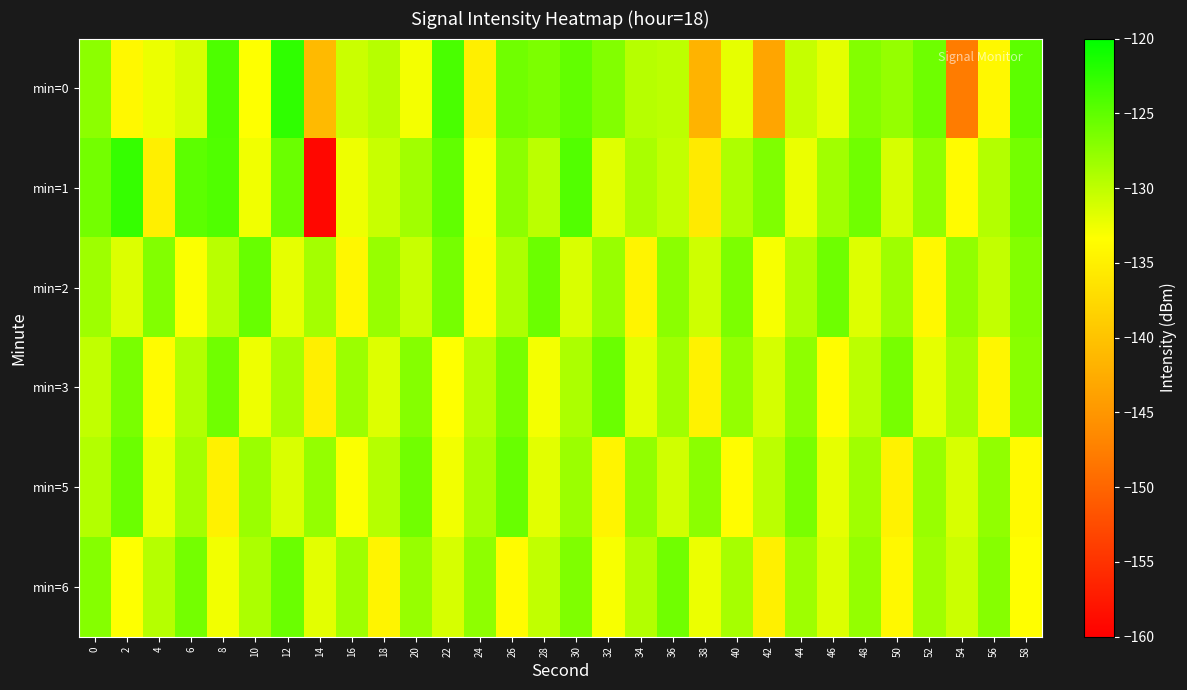

Which series has the largest range (max minus min)?

min=1